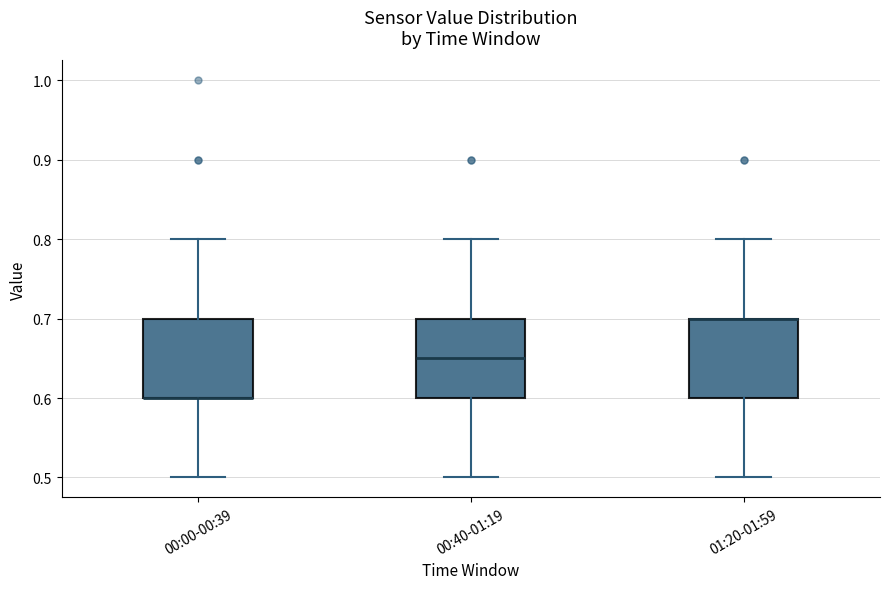

Reading left to right, transcribe this box plot: for each box, give where its median line is, the range the box spans, and where its two whiskers end, as read against the y-axis. The values are not printed on the chart, so give them approximately, as read against the axis.

00:00-00:39: median 0.60 (drawn on the box's lower edge), box 0.60 to 0.70, whiskers 0.50 to 0.80
00:40-01:19: median 0.65, box 0.60 to 0.70, whiskers 0.50 to 0.80
01:20-01:59: median 0.70 (drawn on the box's upper edge), box 0.60 to 0.70, whiskers 0.50 to 0.80